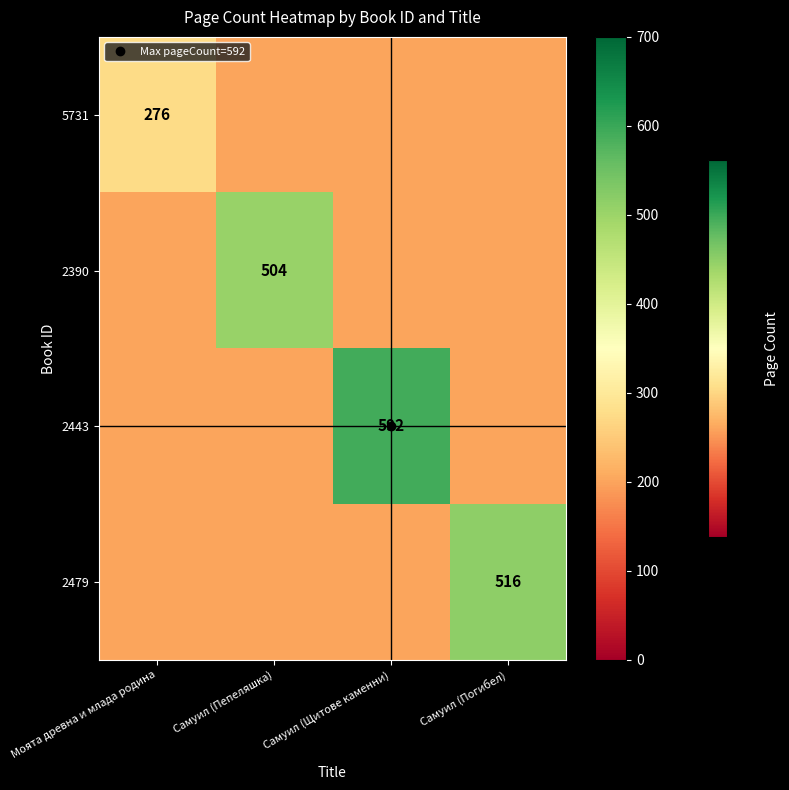

List the series in order of their peak value, highest first.

2443, 2479, 2390, 5731